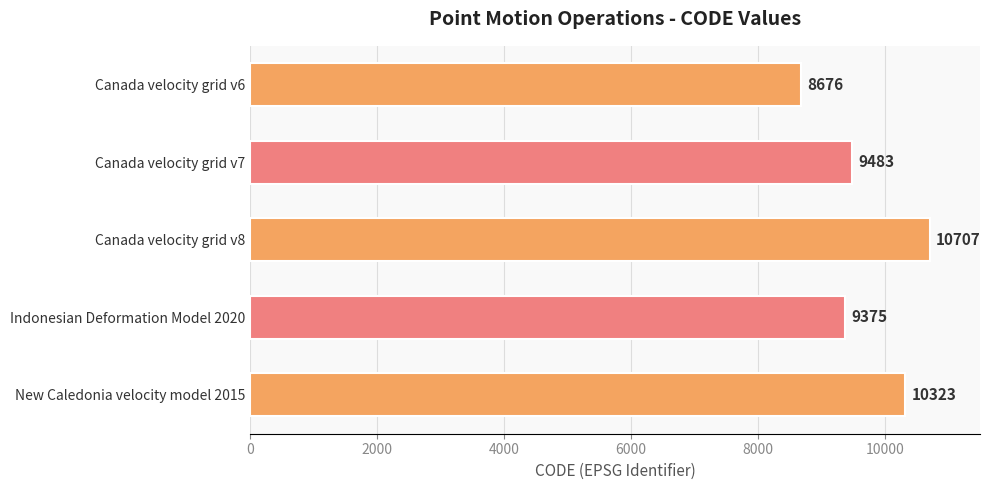

Reading top to bottom, list all the values displayed in this chart.

8676	9483	10707	9375	10323